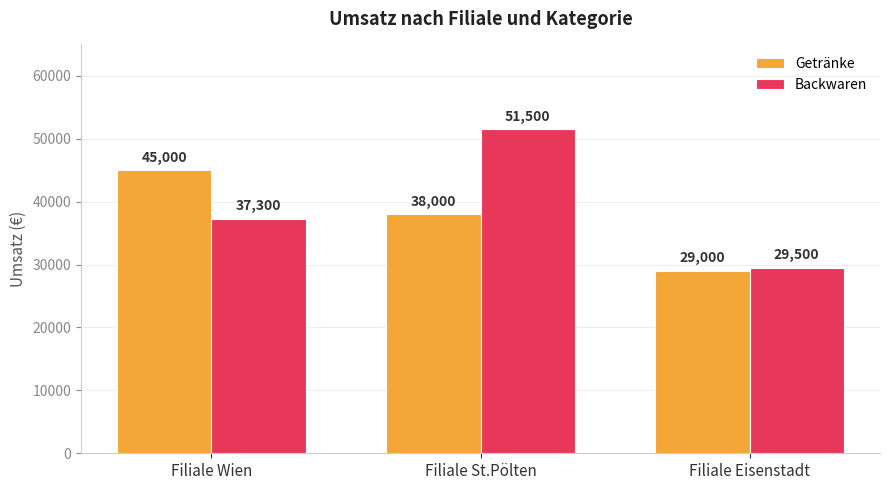

What is the sum of all Backwaren values?

118300